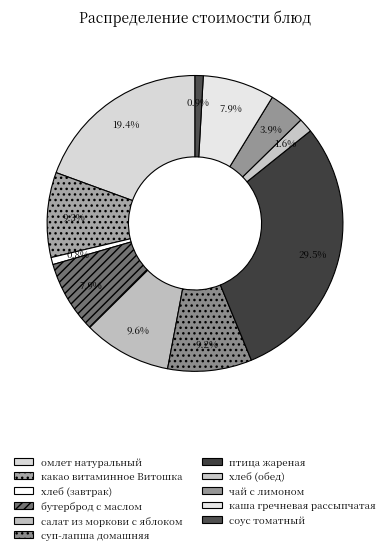

To the nearest percent, what is the combined percentage of хлеб (обед) and омлет натуральный?

21%